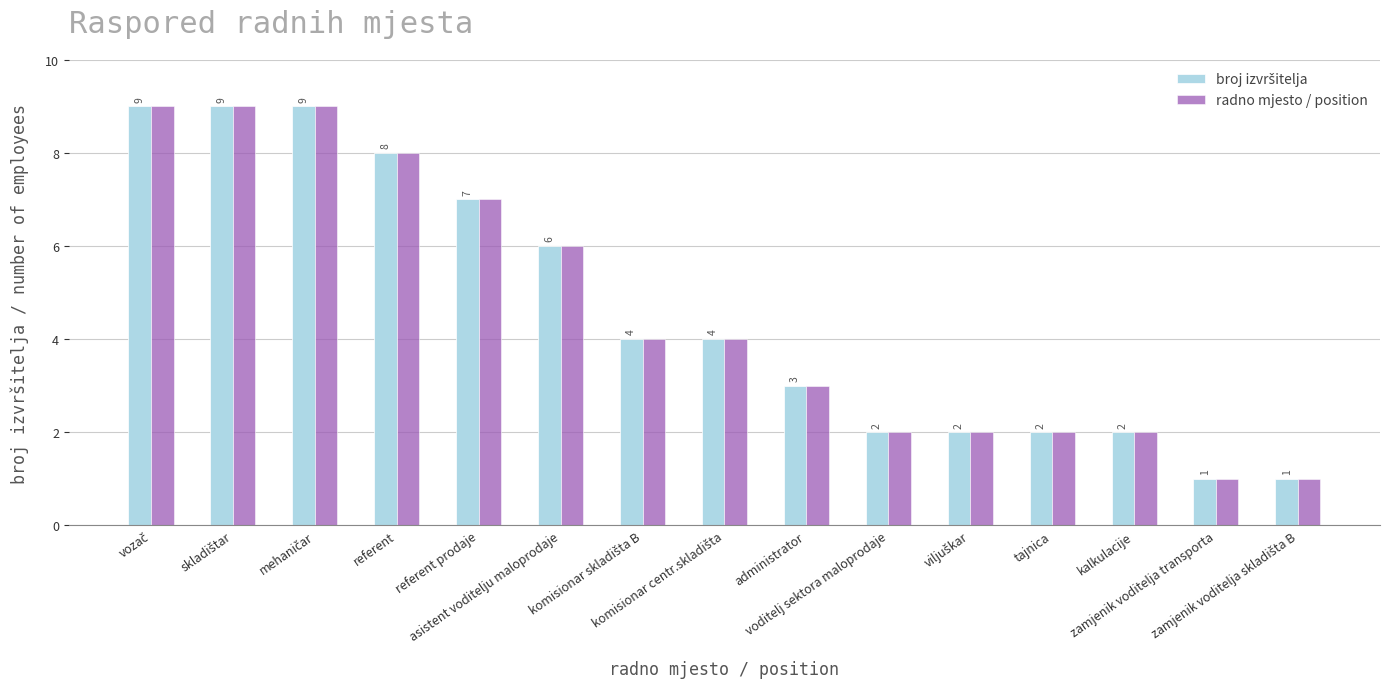

What is the label of the 12th bar from the right?

referent